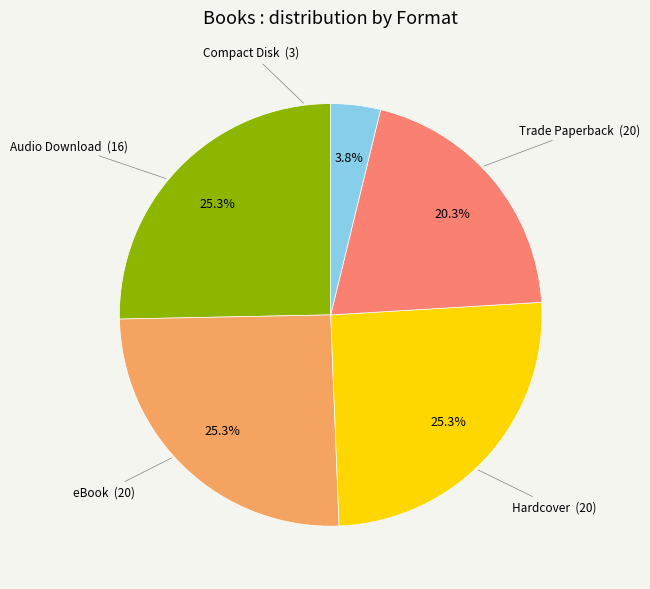

Is there any slice that represents more than half of the pie?

No